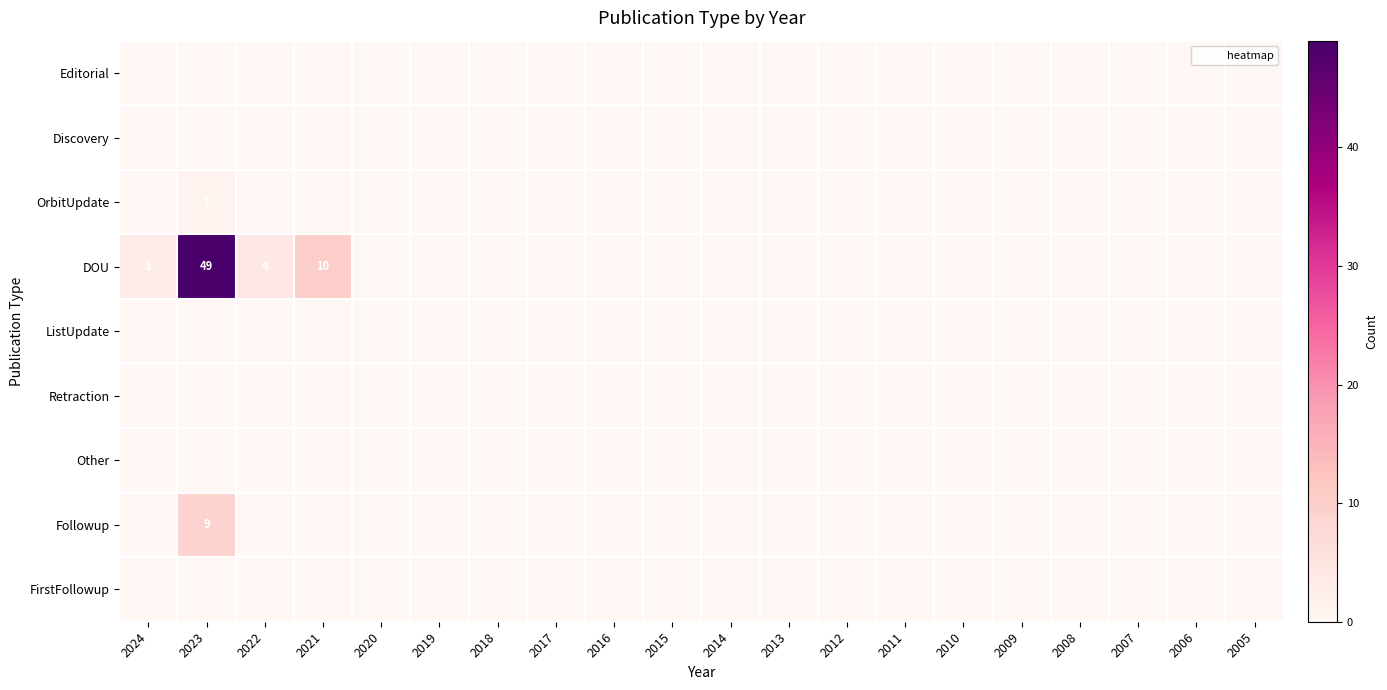

The value of OrbitUpdate at 2011 is 0. True or false?

True